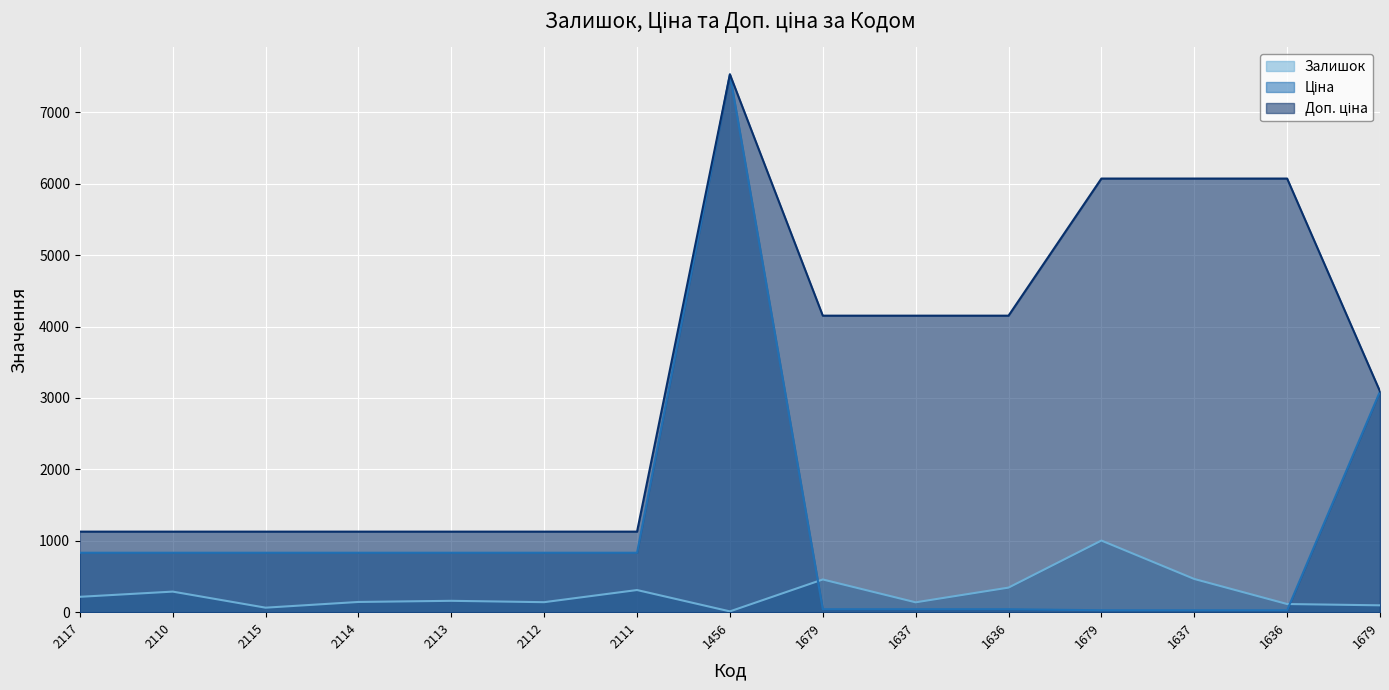

How many lines are shown in the chart?

3